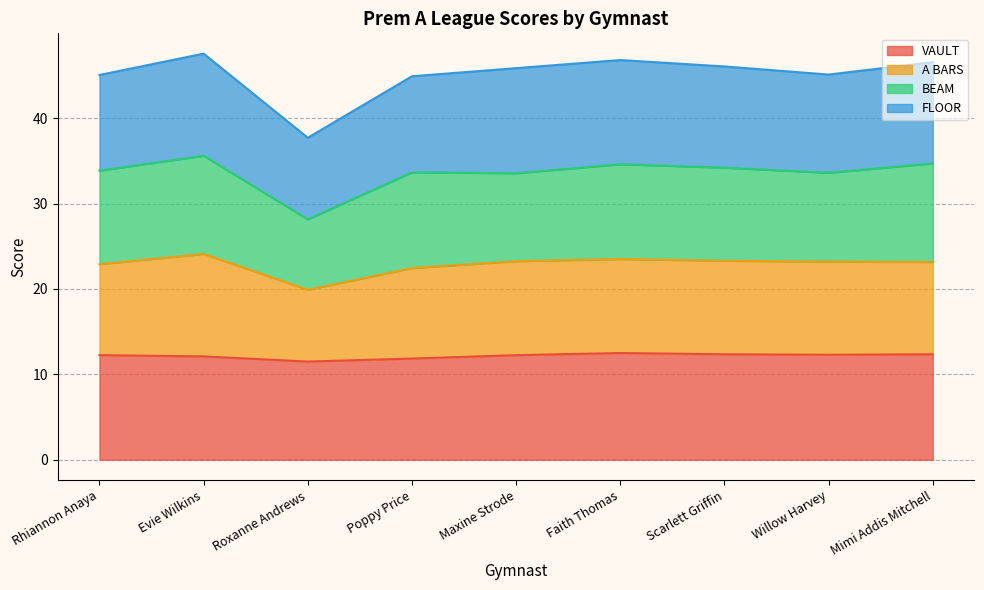

What is the label of the 5th point from the left?

Maxine Strode